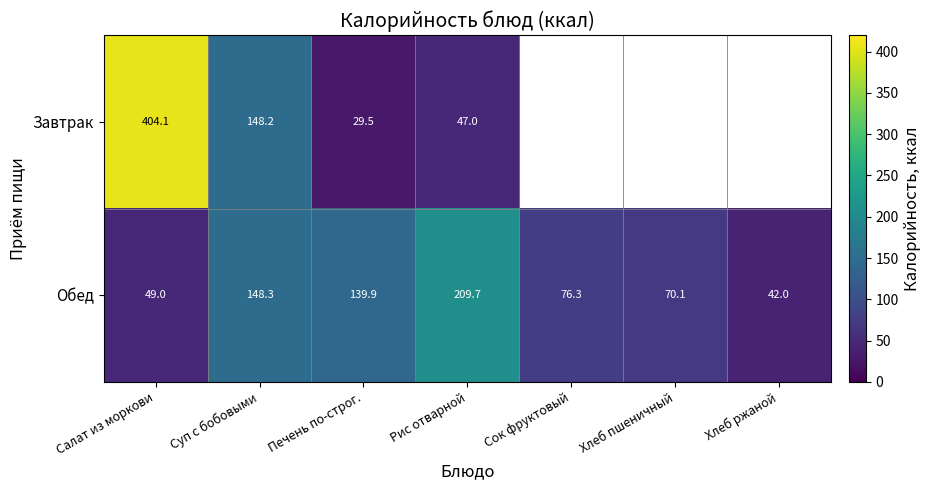

Rank the categories by Обед value from highest to lowest.

Рис отварной, Суп с бобовыми, Печень по-строг., Сок фруктовый, Хлеб пшеничный, Салат из моркови, Хлеб ржаной